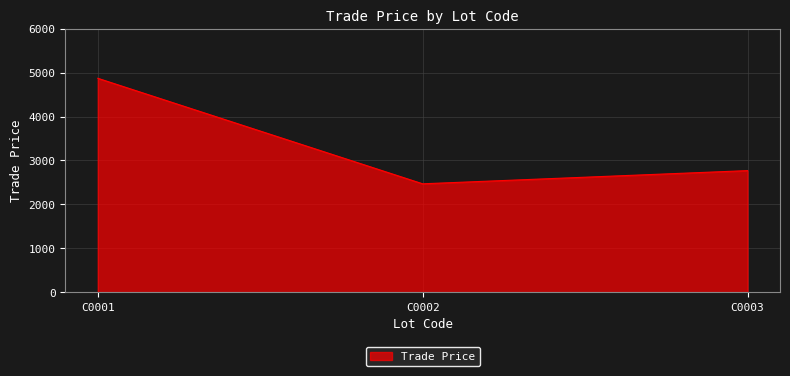

The value at C0002 is 2470.0. True or false?

True